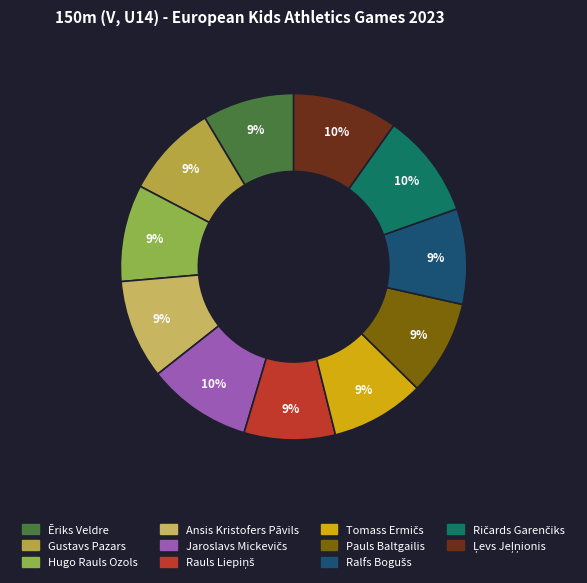

To the nearest percent, what percentage of the pie is Ēriks Veldre?

9%